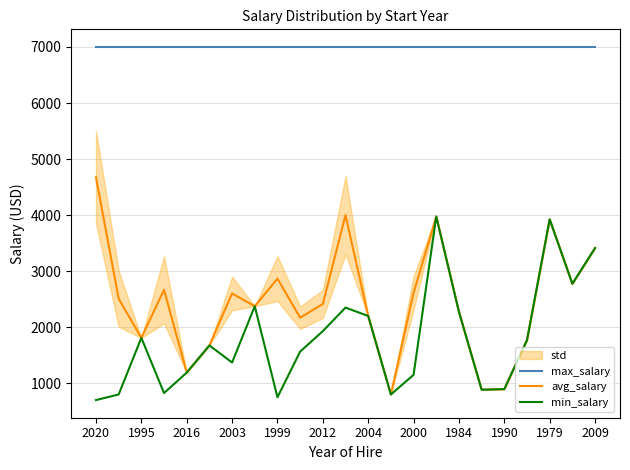

What is the sum of all min_salary values?

41402.0